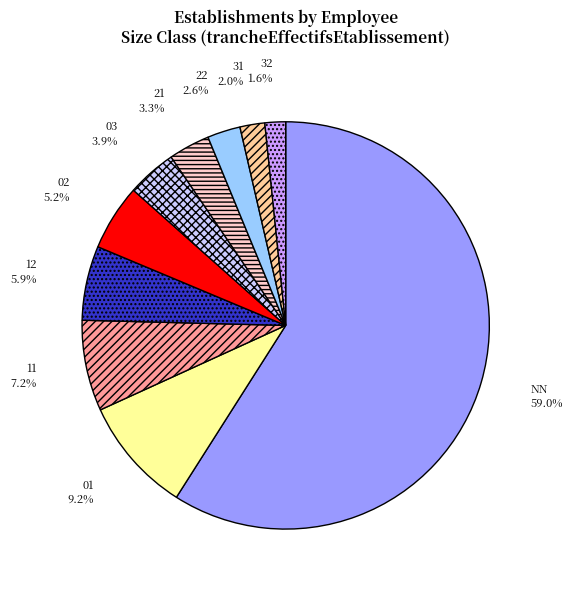

To the nearest percent, what is the combined percentage of 22 and 32?

4%